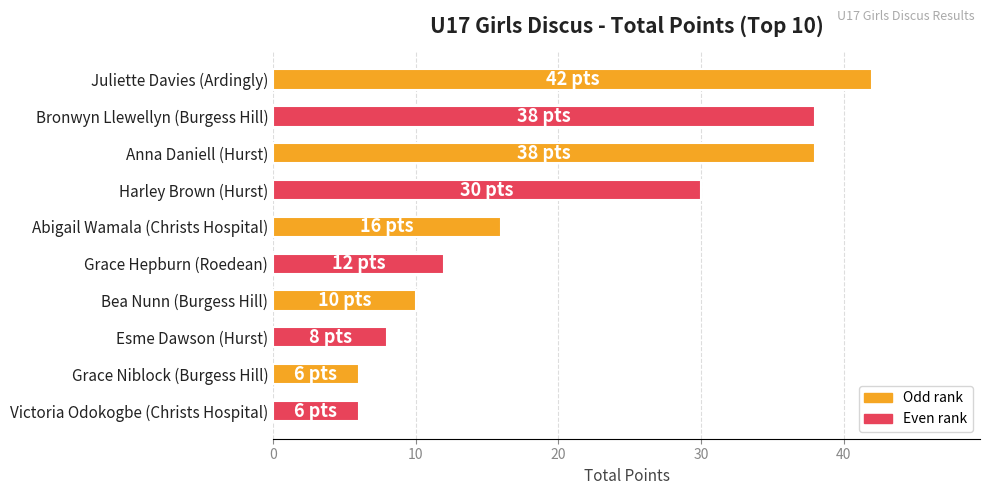

What is the sum of the values at Bronwyn Llewellyn (Burgess Hill) and Bea Nunn (Burgess Hill)?

48